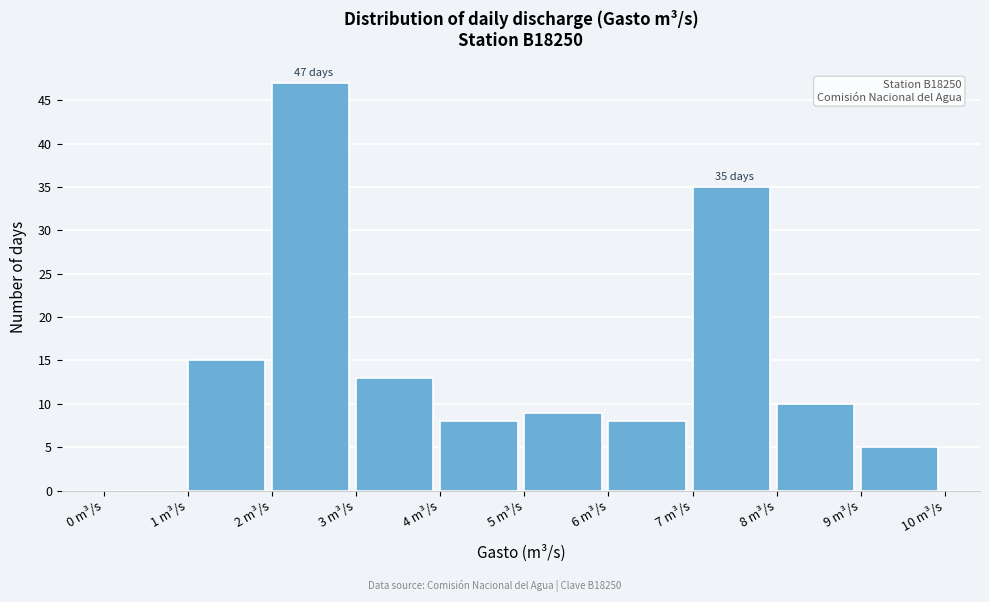

Over which range of the x-axis is the bar tallest?

2 to 3